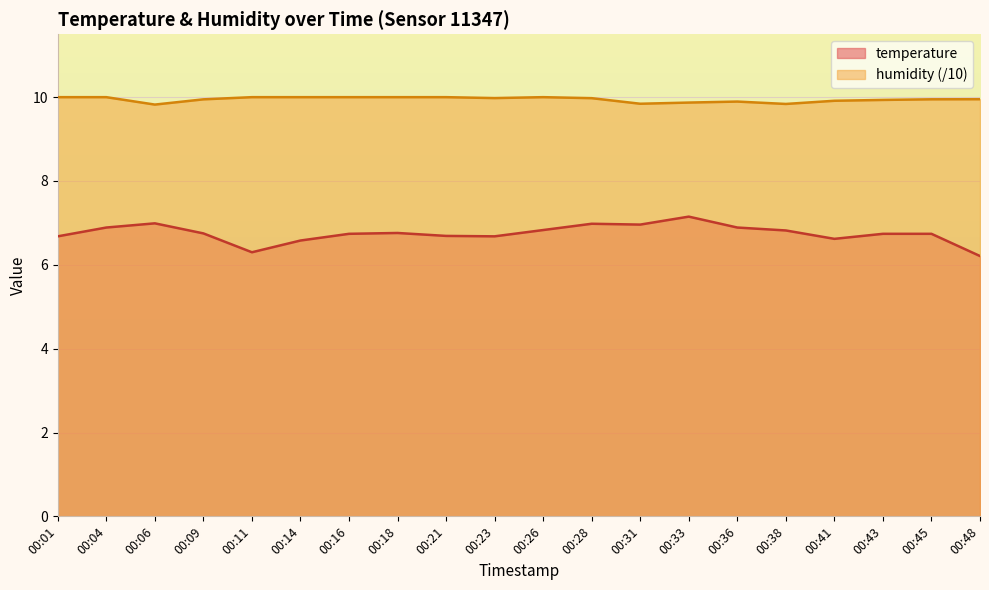

Is it true that humidity equals 2.7 at 00:18?

False